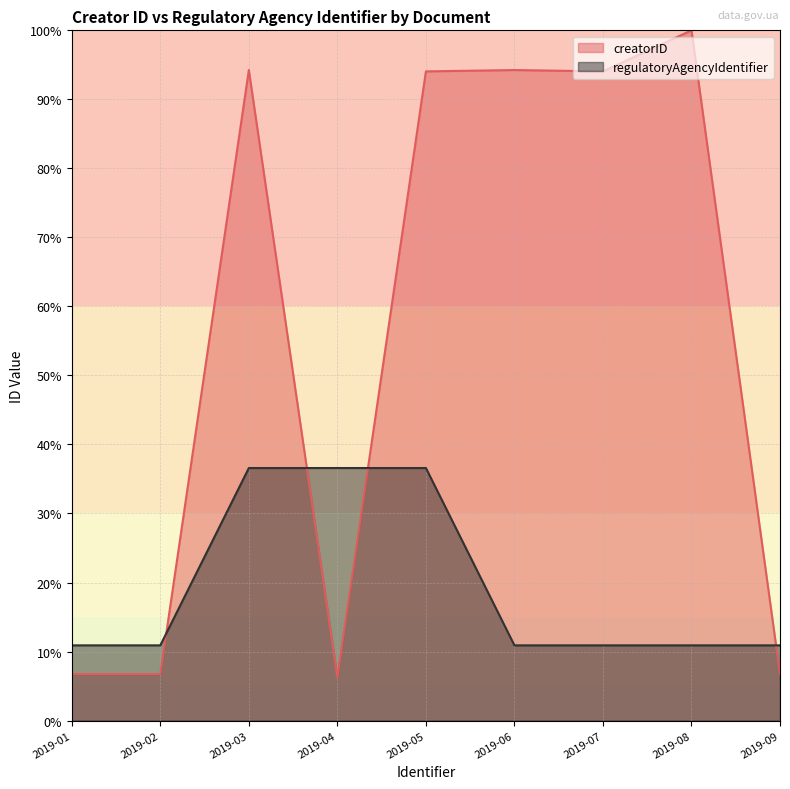

Rank the series at 2019-04 from lowest to highest value.

creatorID, regulatoryAgencyIdentifier